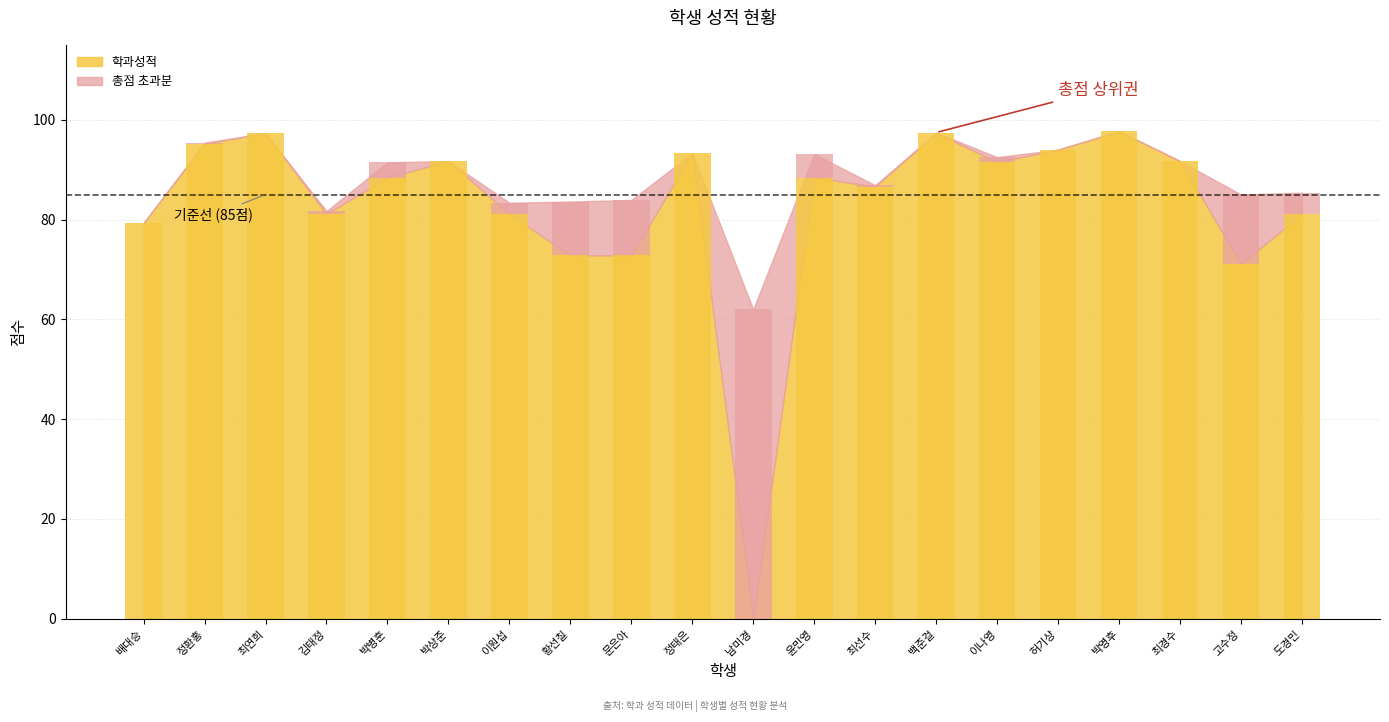

How many data points does each series have?

20